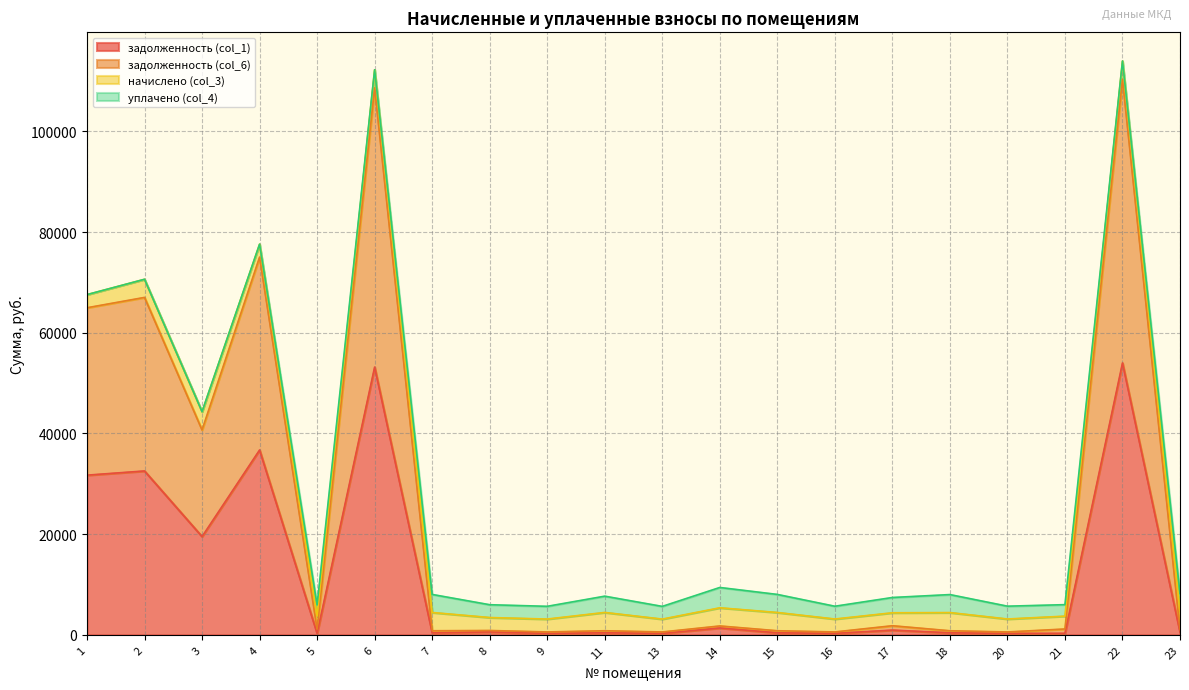

At which label does задолженность (col_1) first exceed 517?

1